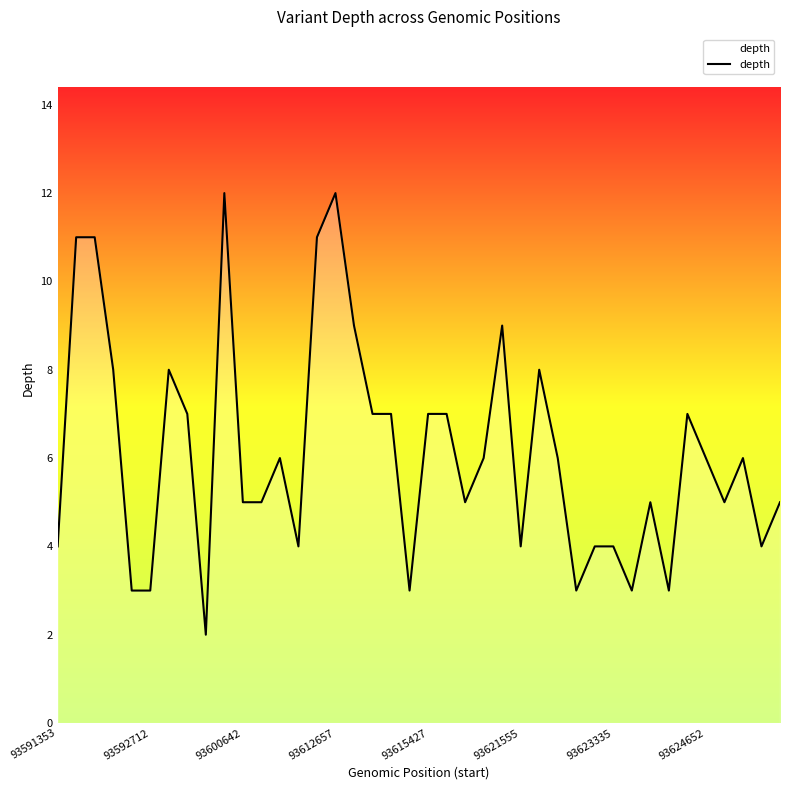

What is the greatest value displayed?

12